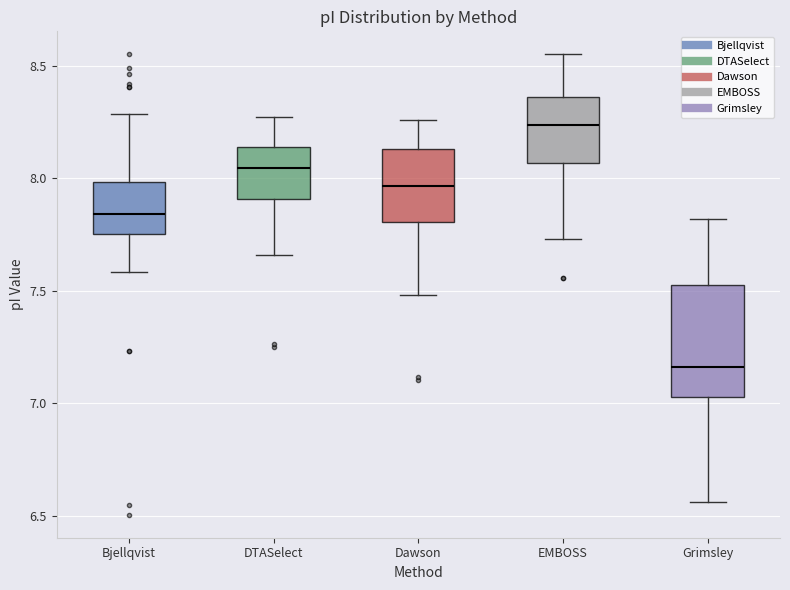

Reading left to right, transcribe this box plot: for each box, give where its median line is, the range the box spans, and where its two whiskers end, as read against the y-axis. The values are not printed on the chart, so give them approximately, as read against the axis.

Bjellqvist: median 7.85, box 7.75 to 8.00, whiskers 7.60 to 8.30
DTASelect: median 8.05, box 7.90 to 8.15, whiskers 7.65 to 8.25
Dawson: median 7.95, box 7.80 to 8.15, whiskers 7.50 to 8.25
EMBOSS: median 8.25, box 8.05 to 8.35, whiskers 7.75 to 8.55
Grimsley: median 7.15, box 7.05 to 7.55, whiskers 6.55 to 7.80